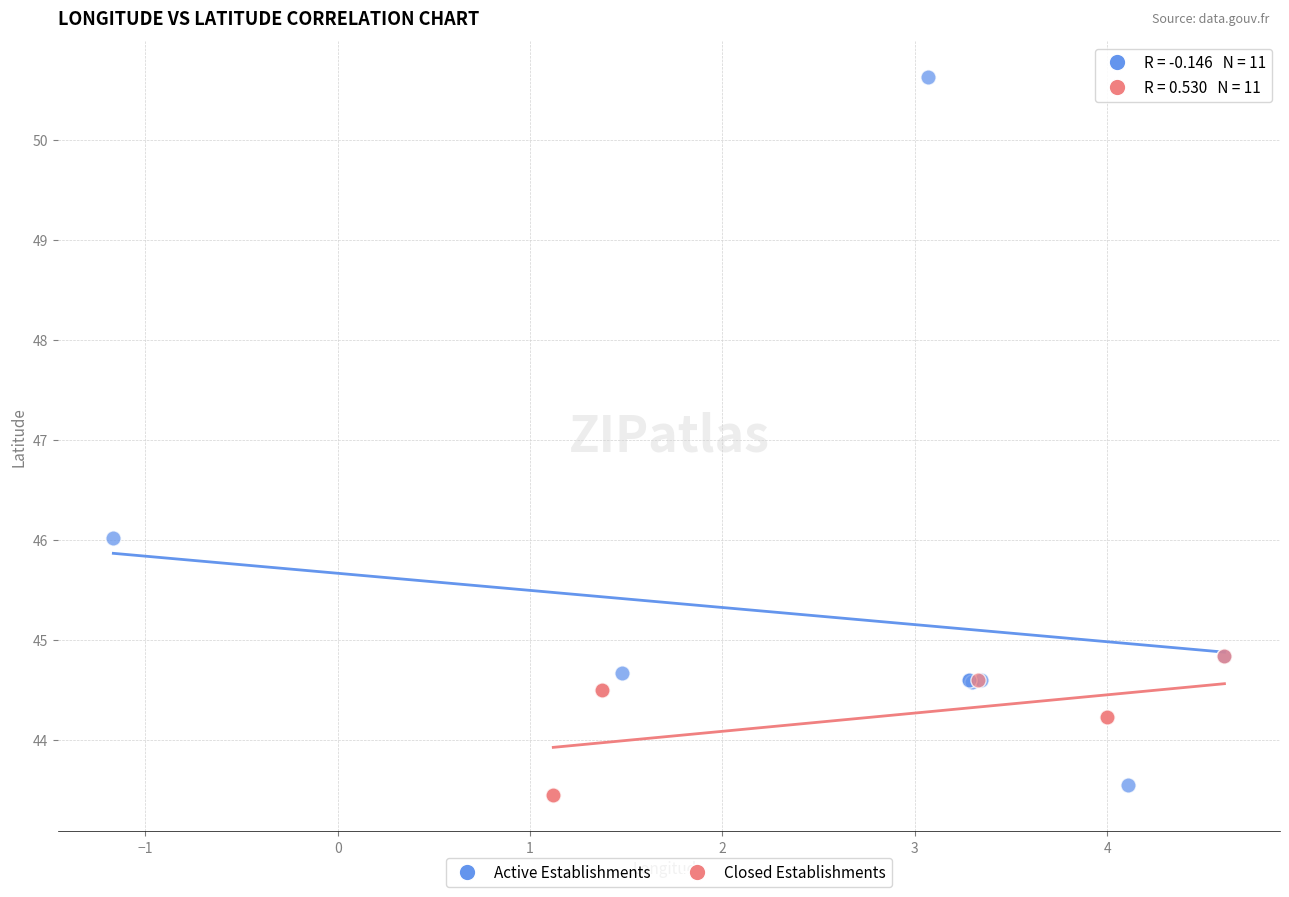

Which series has the widest spread of Y values?

Active Establishments